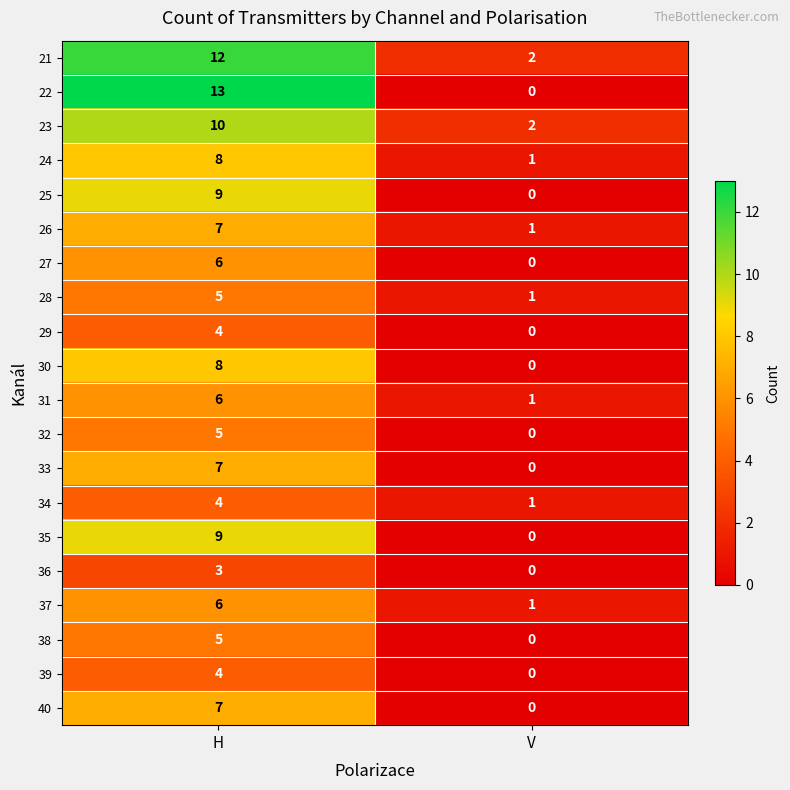

Rank the categories by 35 value from lowest to highest.

V, H